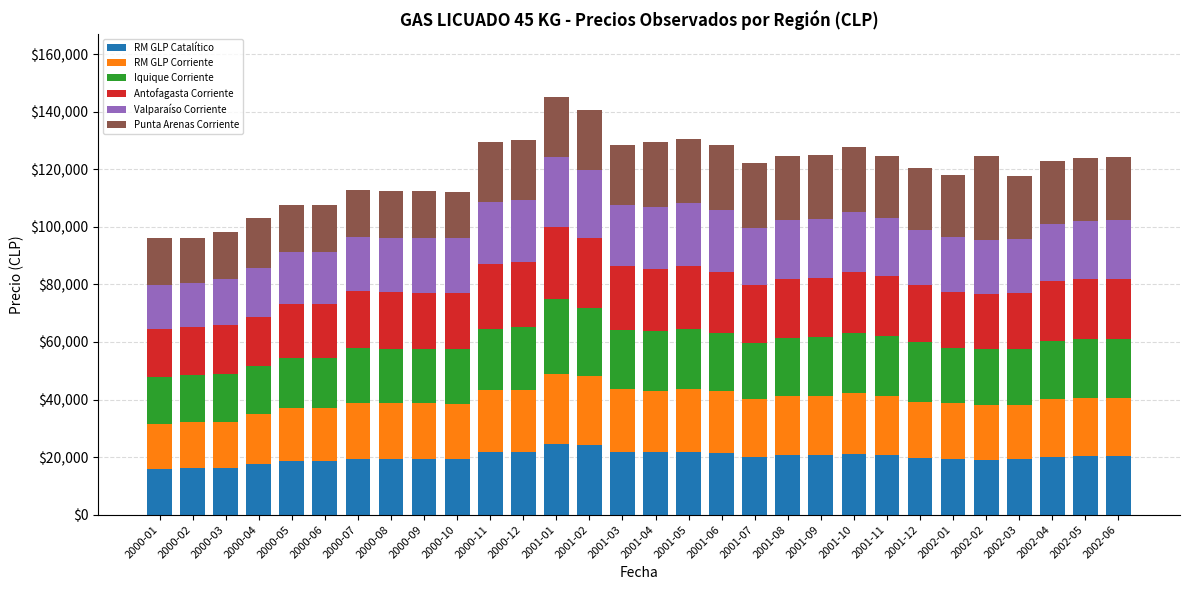

What is the total value across all series at 2000-08?

112511